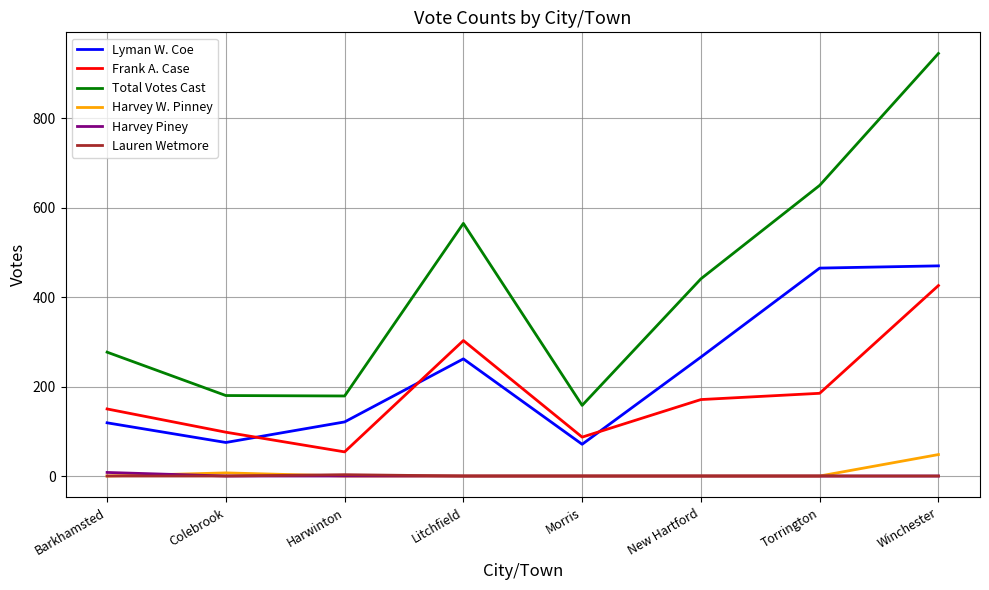

What is the average value of the Lyman W. Coe series?

231